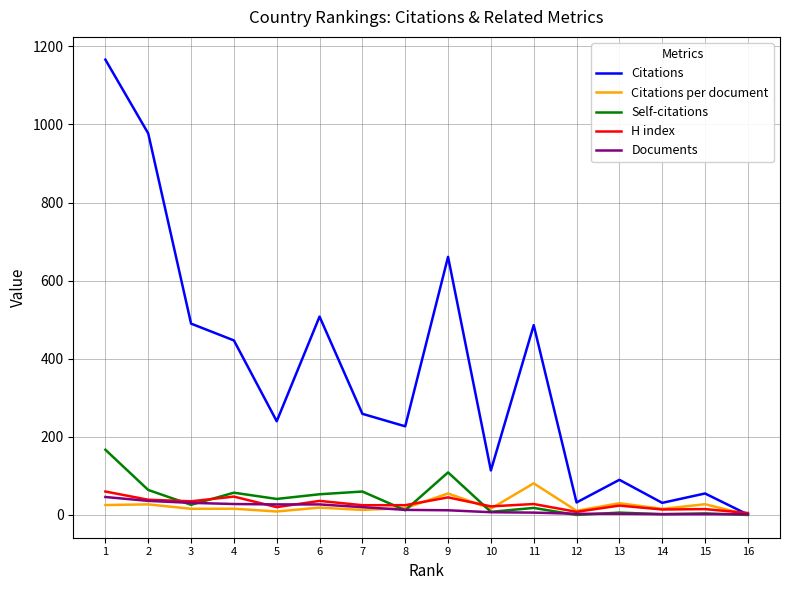

What value does the Citations series have at 11?

486.0